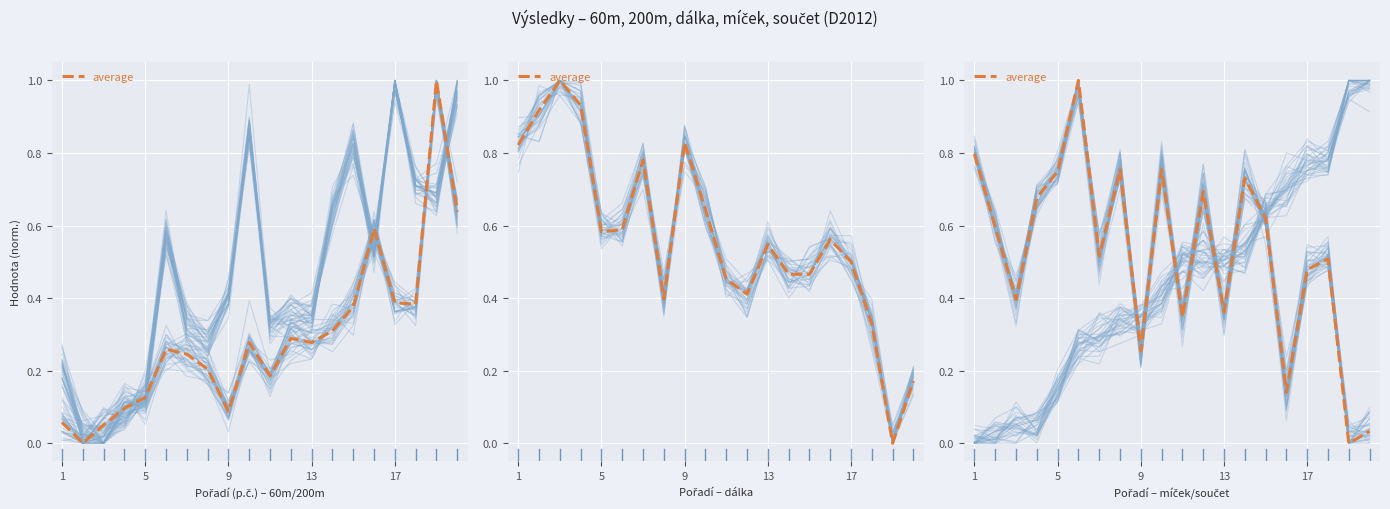

Which has a higher value, 1 or 6?

1